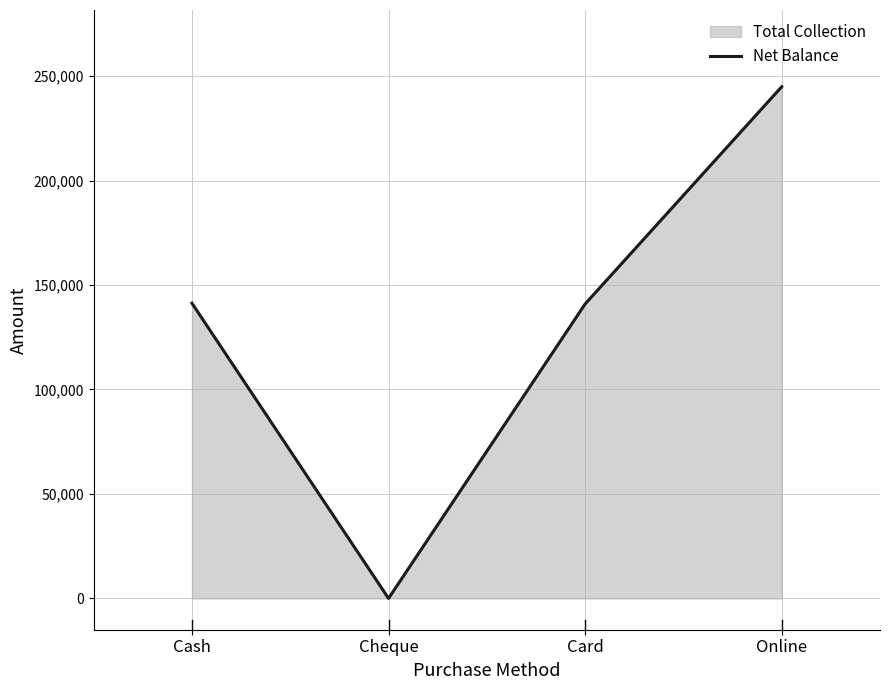

At which category does the chart reach its peak across all series?

Online